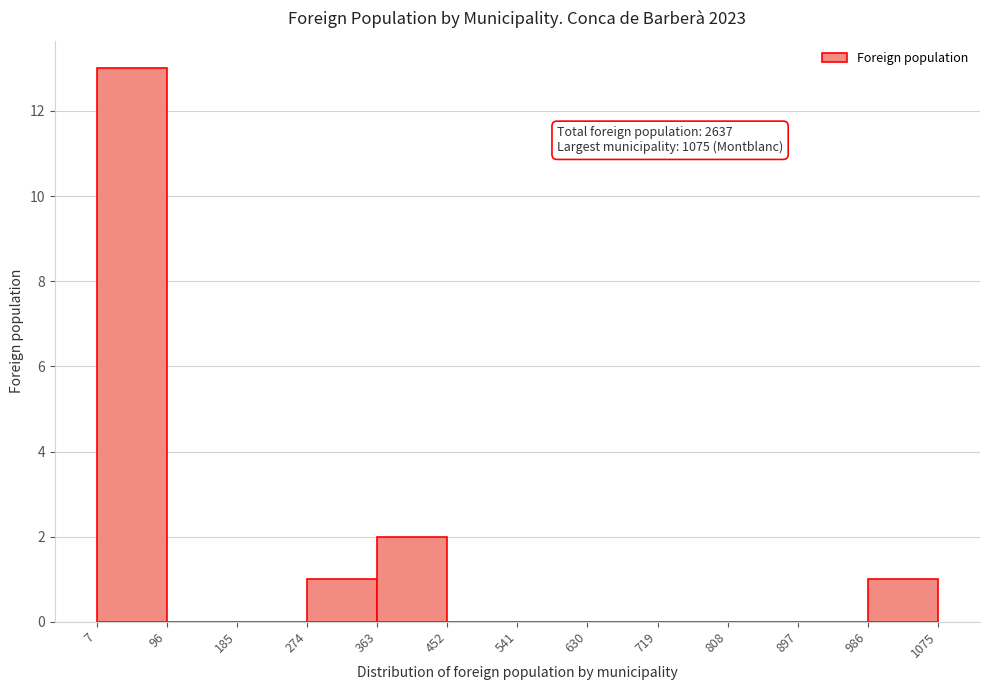

Over which range of the x-axis is the bar tallest?

7 to 96